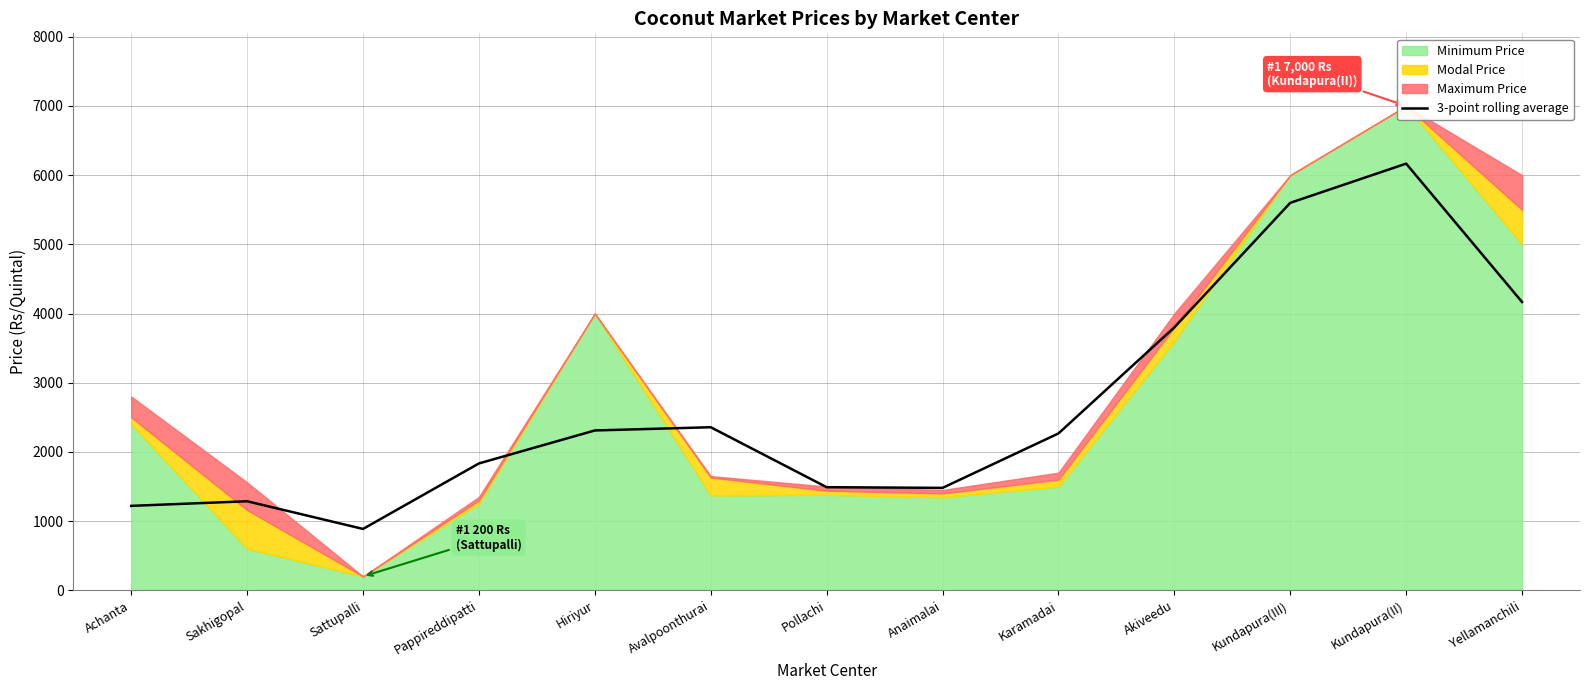

Which category has the lowest value in the 3-point rolling average series?

Sattupalli